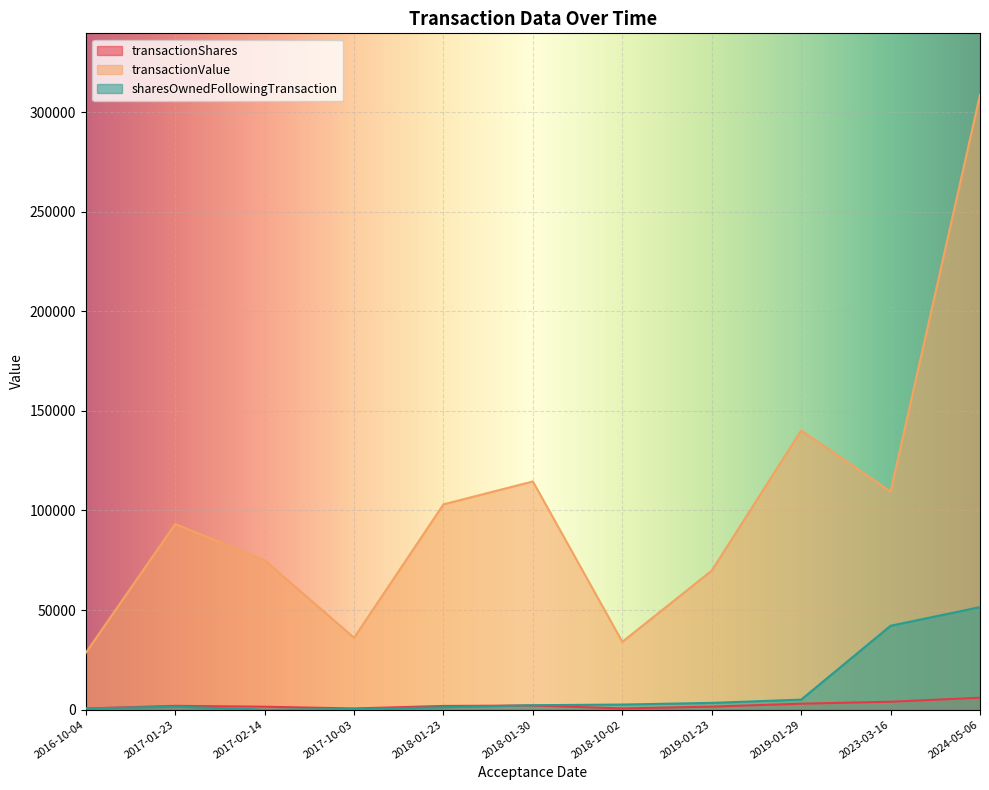

Count the number of categories in the chart.

11